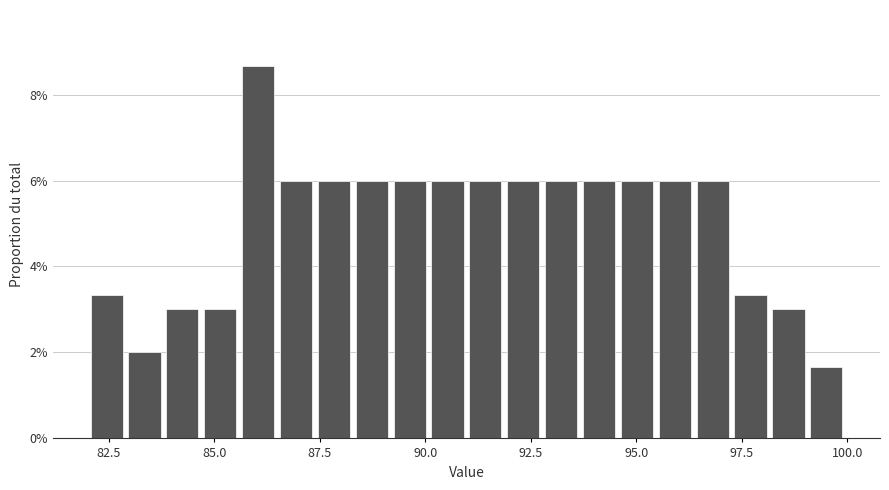

Read against the x-axis, roughly where is the centre of the tallest bar?

86.0